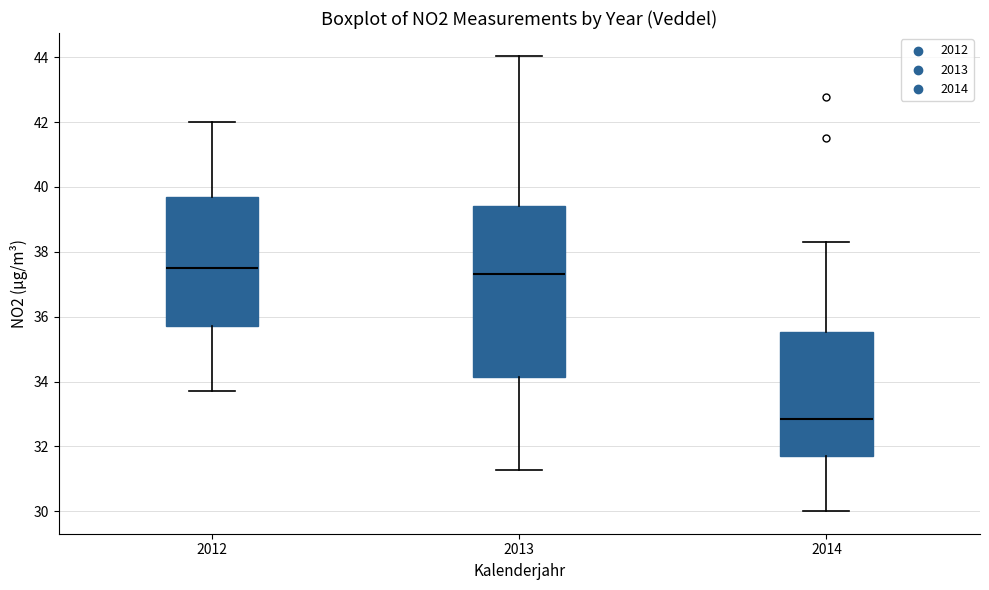

Reading left to right, read every box against the y-axis: the position of its median line, the range the box covers, and the ends of its whiskers. The values are not printed on the chart, so give them approximately, as read against the axis.

2012: median 37.6, box 35.8 to 39.6, whiskers 33.8 to 42.0
2013: median 37.4, box 34.2 to 39.4, whiskers 31.2 to 44.0
2014: median 32.8, box 31.8 to 35.6, whiskers 30.0 to 38.2